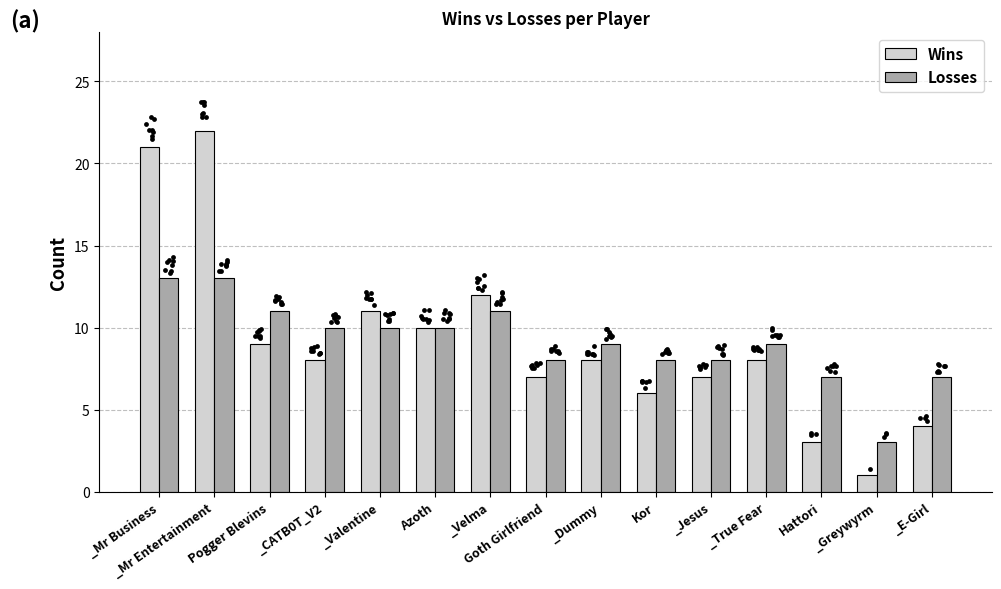

Which series reaches the minimum Y coordinate?

Wins